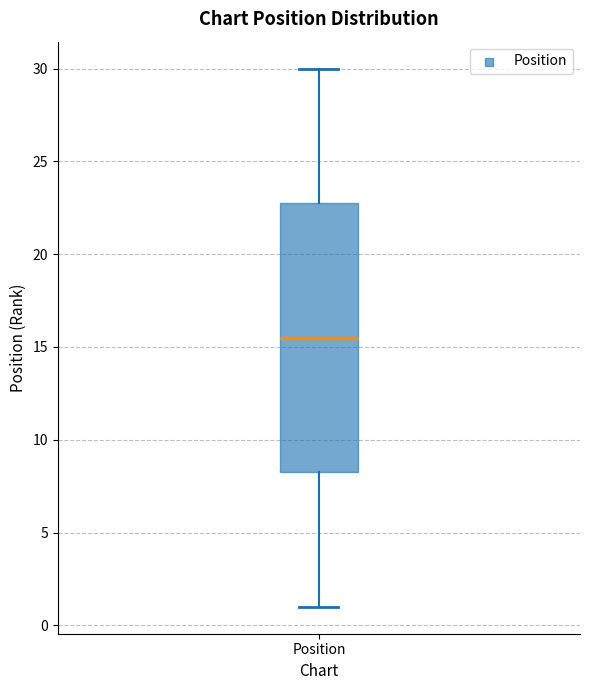

Transcribe this box plot: give where the median line is, the range the box spans, and where the two whiskers end, as read against the y-axis. The values are not printed on the chart, so give them approximately, as read against the axis.

median 15.5, box 8.5 to 23.0, whiskers 1.0 to 30.0